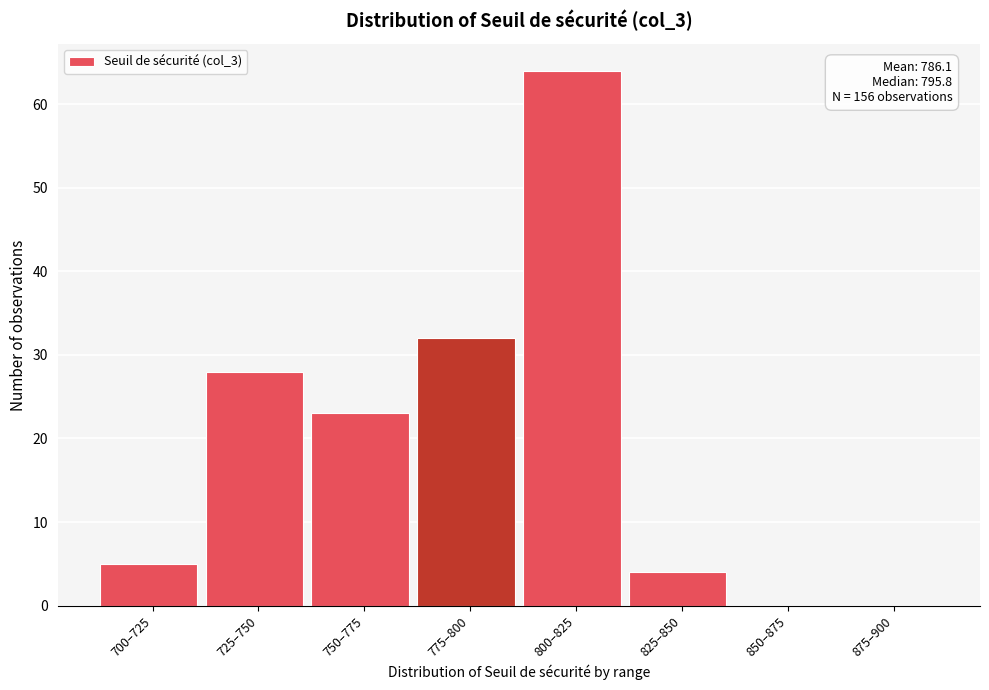

Reading left to right, transcribe all the data shown in this chart.

700–725=5	725–750=28	750–775=23	775–800=32	800–825=64	825–850=4	850–875=0	875–900=0